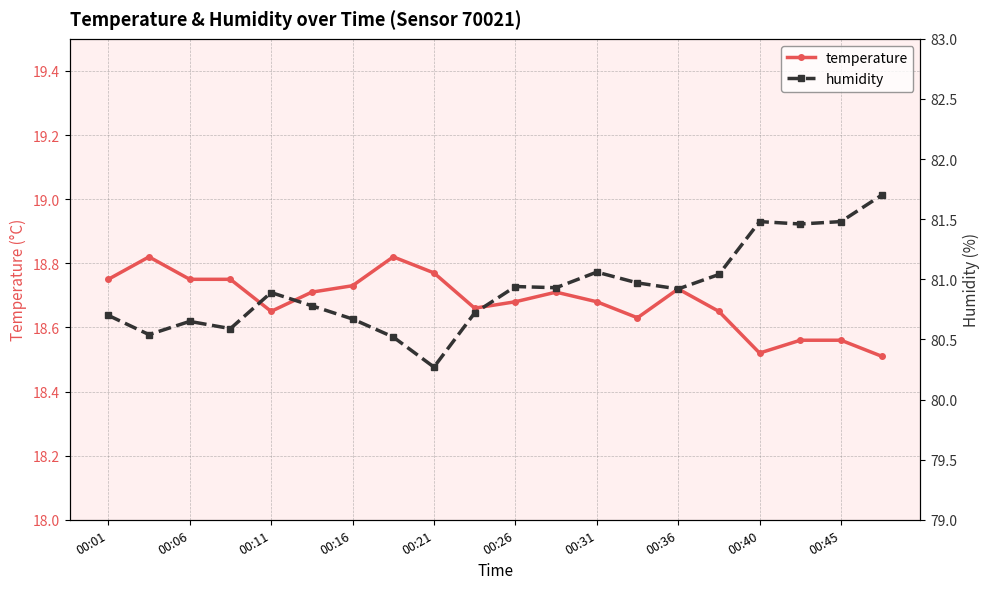

What is the sum of all temperature values?

373.6